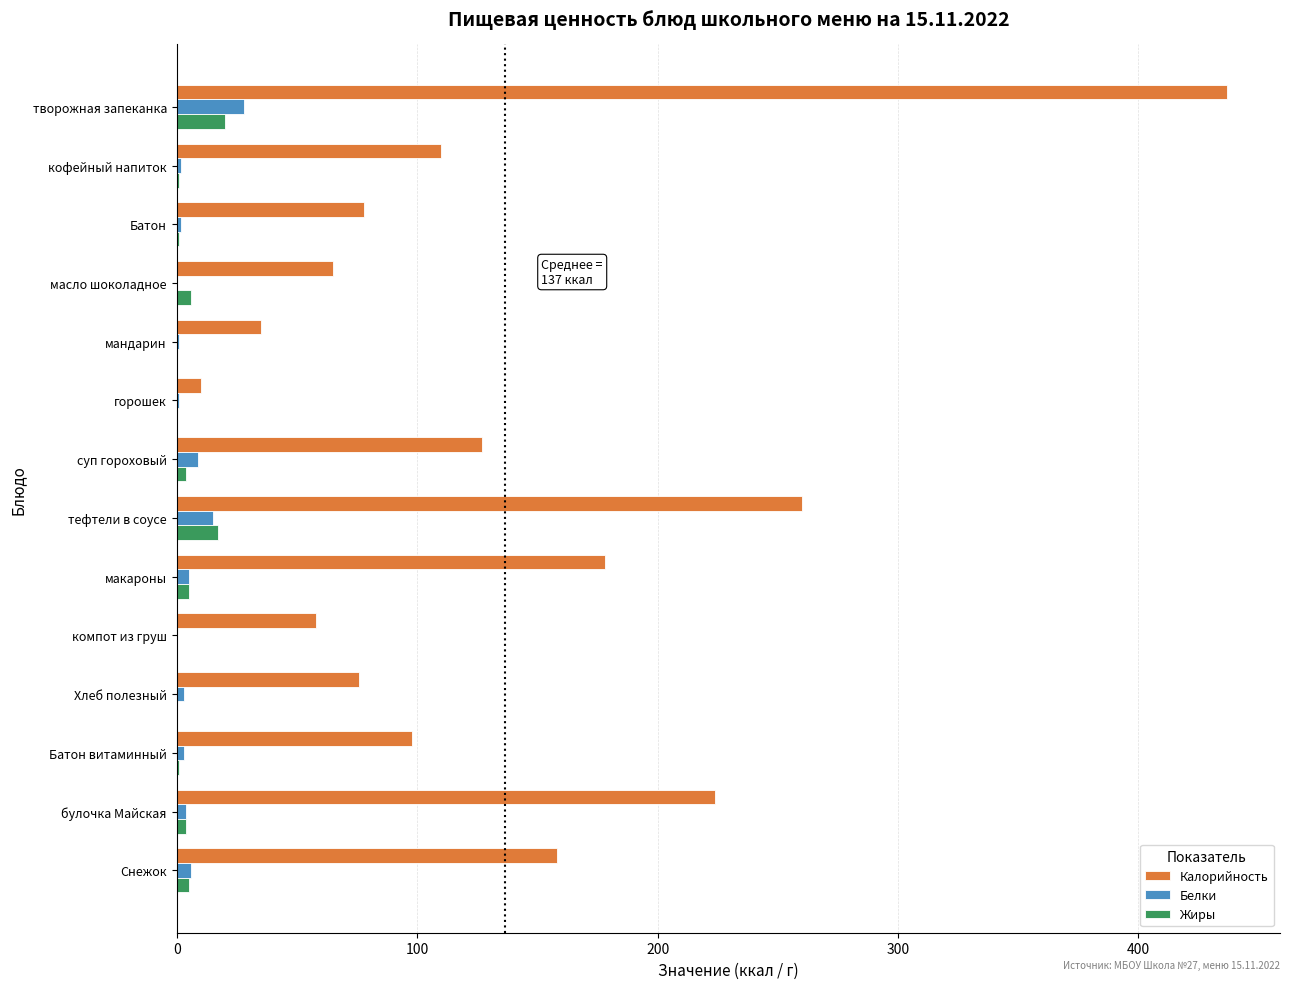

Which series has the largest total across all categories?

Калорийность